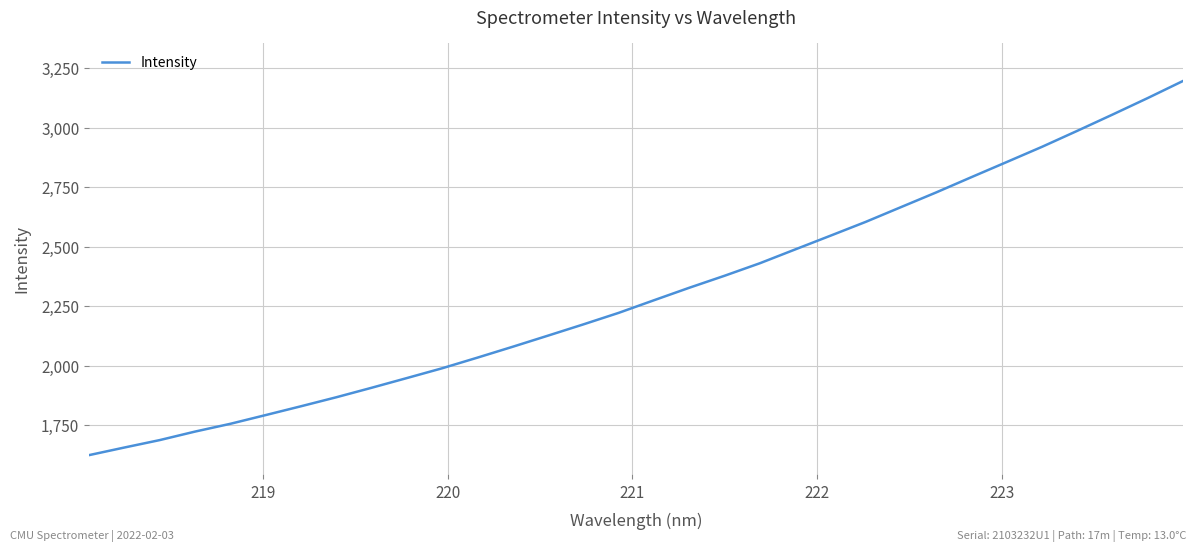

What is the difference between the maximum and minimum values?

1572.0